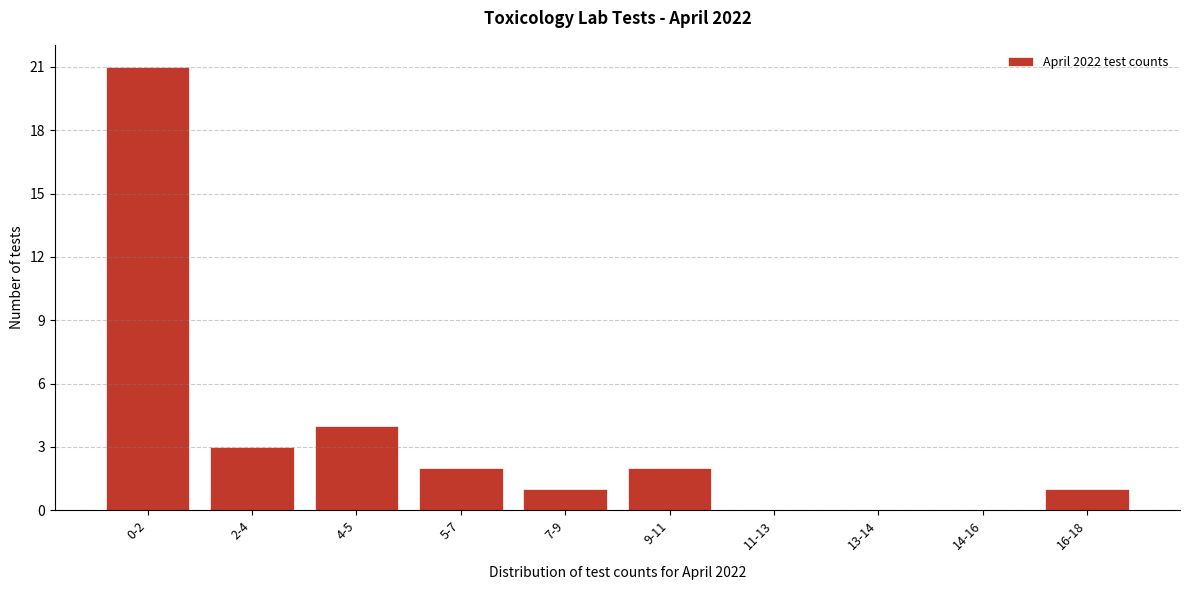

Reading right to left, list all the values displayed in this chart.

16-18=1	14-16=0	13-14=0	11-13=0	9-11=2	7-9=1	5-7=2	4-5=4	2-4=3	0-2=21